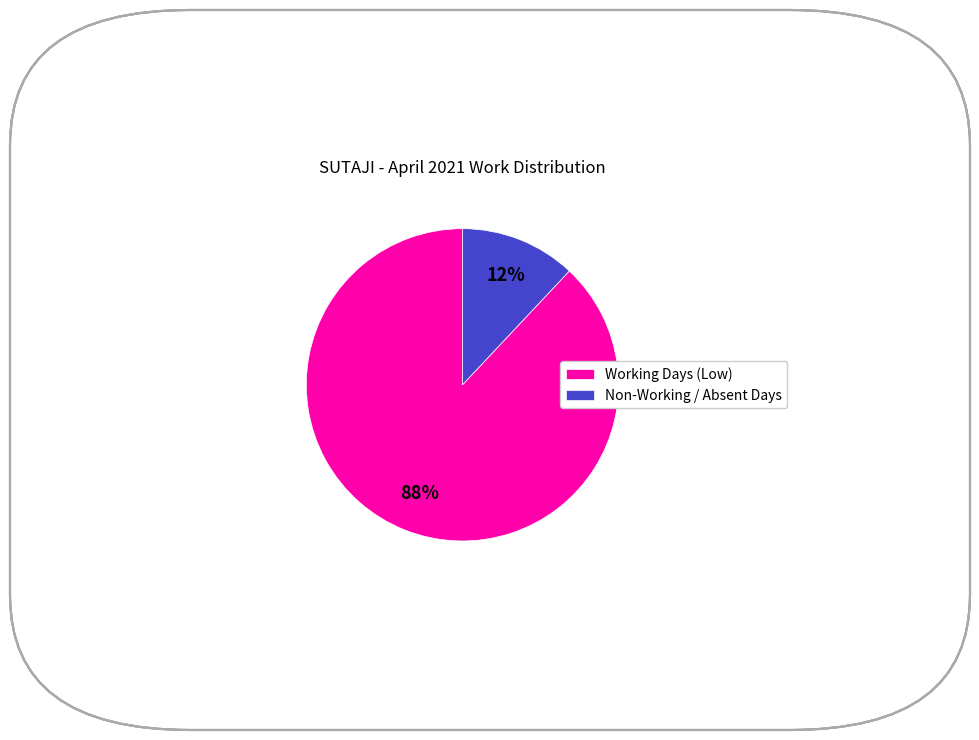

How many slices are in this pie chart?

2